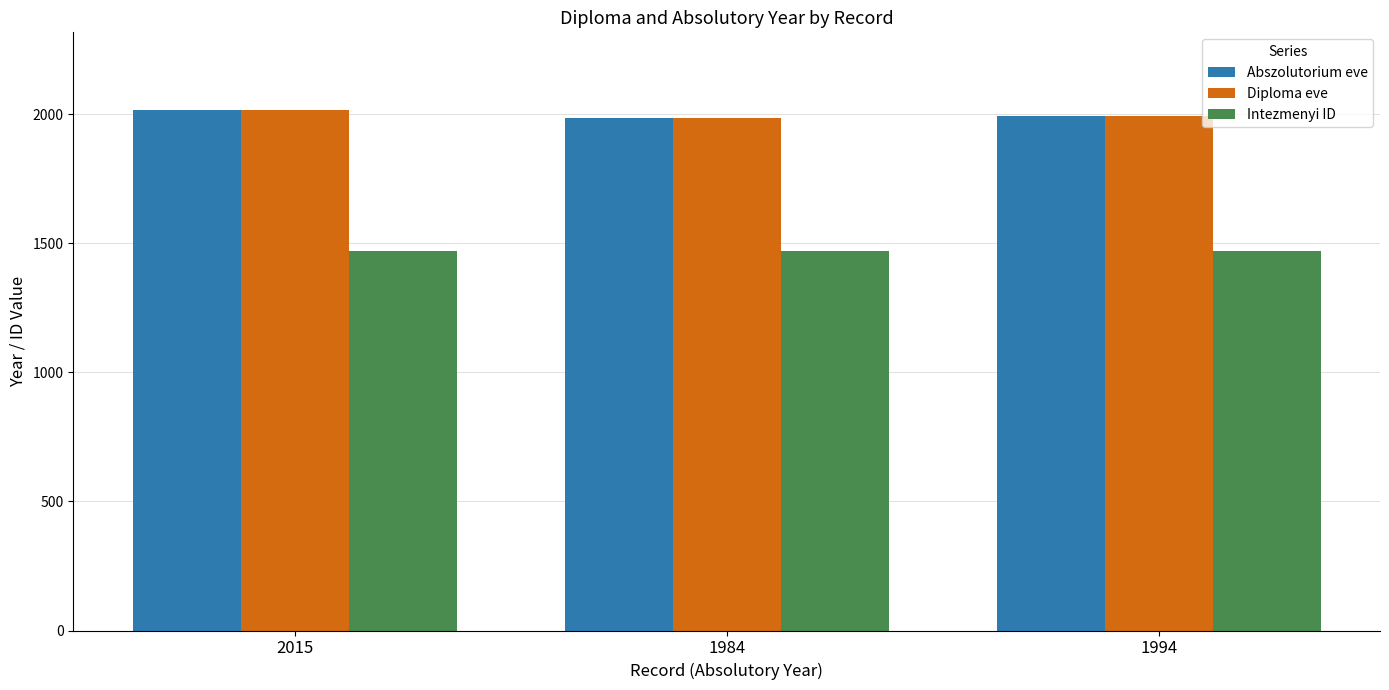

What is the minimum value shown in the chart?

1469